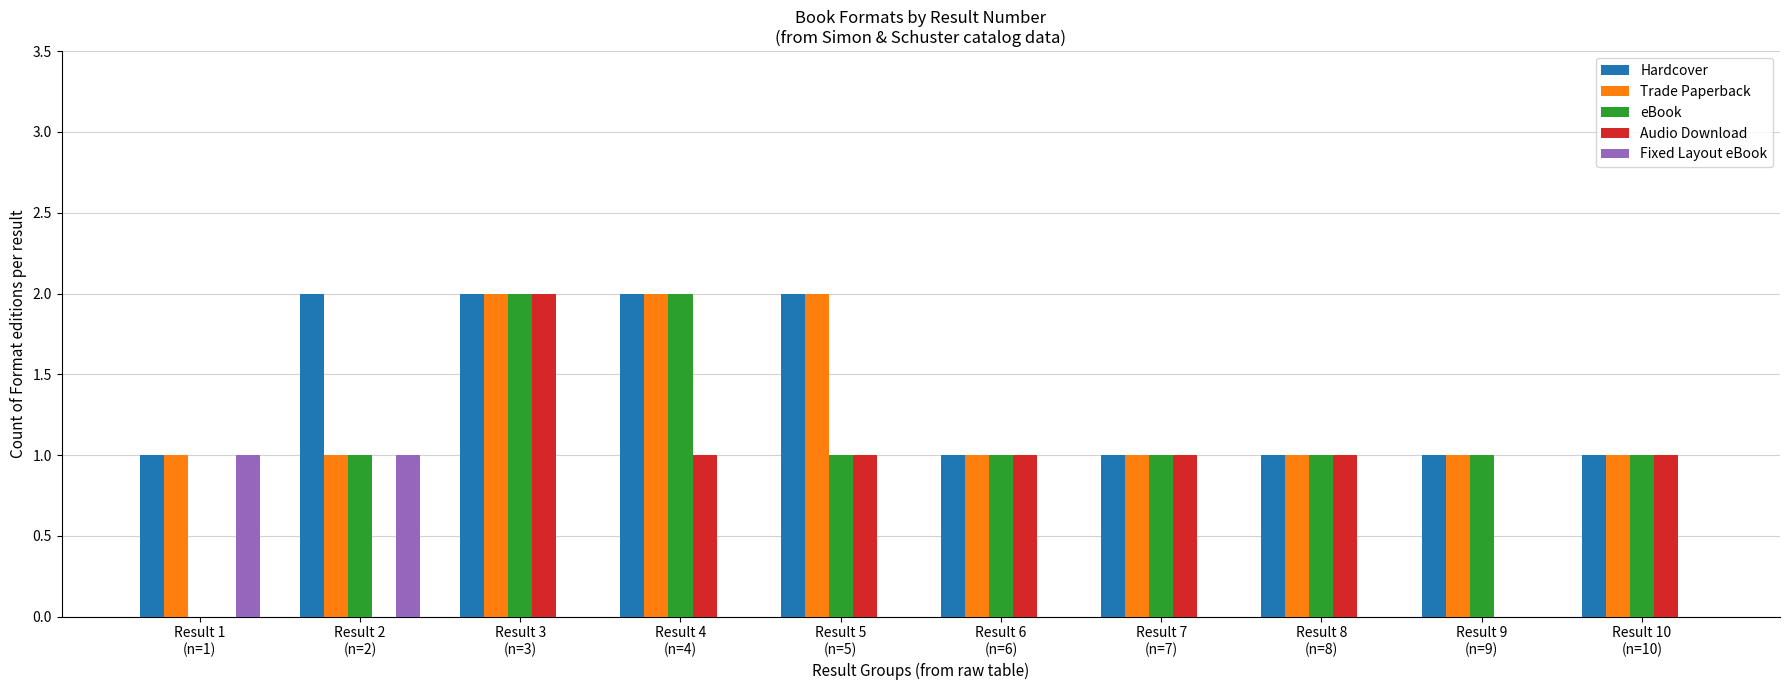

Reading left to right, what are all the values shown in this chart?

Hardcover: Result 1
(n=1)=1	Result 2
(n=2)=2	Result 3
(n=3)=2	Result 4
(n=4)=2	Result 5
(n=5)=2	Result 6
(n=6)=1	Result 7
(n=7)=1	Result 8
(n=8)=1	Result 9
(n=9)=1	Result 10
(n=10)=1
Trade Paperback: Result 1
(n=1)=1	Result 2
(n=2)=1	Result 3
(n=3)=2	Result 4
(n=4)=2	Result 5
(n=5)=2	Result 6
(n=6)=1	Result 7
(n=7)=1	Result 8
(n=8)=1	Result 9
(n=9)=1	Result 10
(n=10)=1
eBook: Result 1
(n=1)=0	Result 2
(n=2)=1	Result 3
(n=3)=2	Result 4
(n=4)=2	Result 5
(n=5)=1	Result 6
(n=6)=1	Result 7
(n=7)=1	Result 8
(n=8)=1	Result 9
(n=9)=1	Result 10
(n=10)=1
Audio Download: Result 1
(n=1)=0	Result 2
(n=2)=0	Result 3
(n=3)=2	Result 4
(n=4)=1	Result 5
(n=5)=1	Result 6
(n=6)=1	Result 7
(n=7)=1	Result 8
(n=8)=1	Result 9
(n=9)=0	Result 10
(n=10)=1
Fixed Layout eBook: Result 1
(n=1)=1	Result 2
(n=2)=1	Result 3
(n=3)=0	Result 4
(n=4)=0	Result 5
(n=5)=0	Result 6
(n=6)=0	Result 7
(n=7)=0	Result 8
(n=8)=0	Result 9
(n=9)=0	Result 10
(n=10)=0